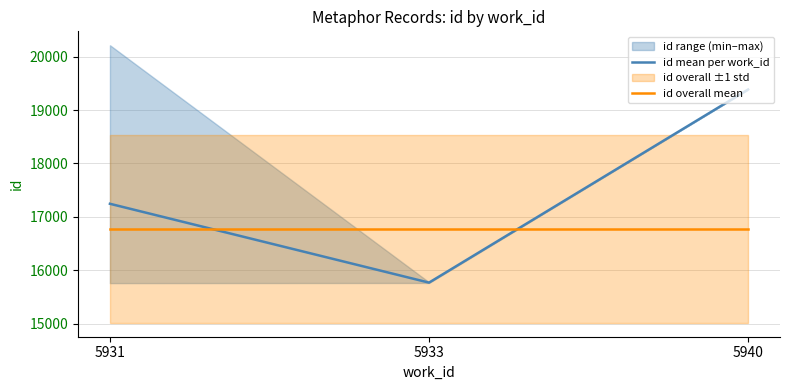

What is the highest value of the id mean per work_id series?

19384.0